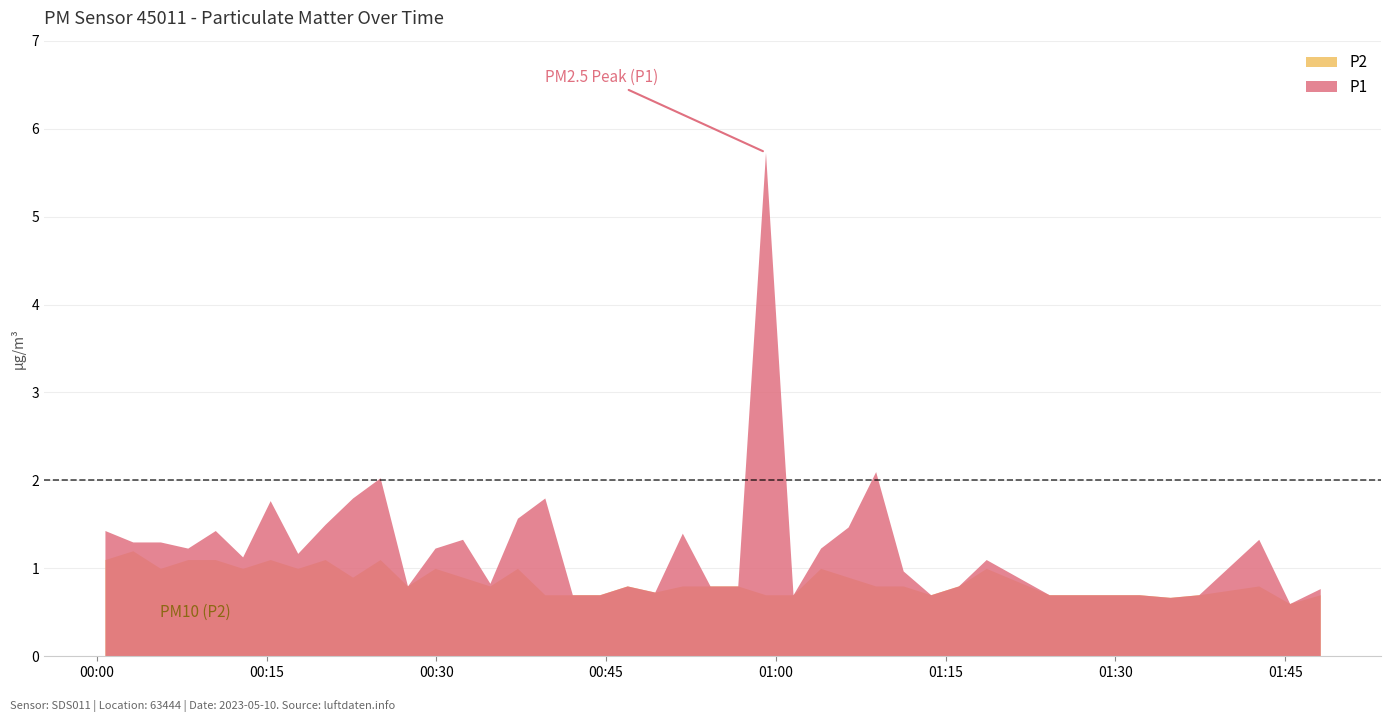

Rank the series at 2023-05-10T01:11:15 from lowest to highest value.

P2, P1